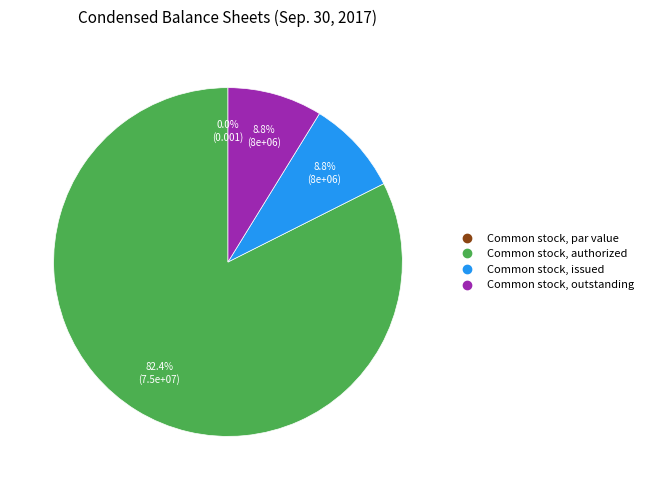

To the nearest percent, what is the difference between the largest and smallest slice percentages?

82%